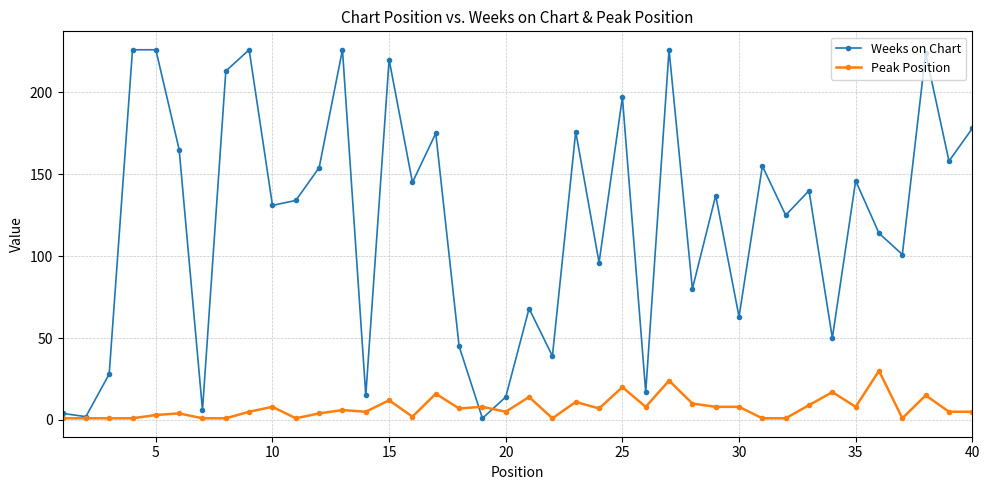

Rank the series by their average value, from lowest to highest.

Peak Position, Weeks on Chart